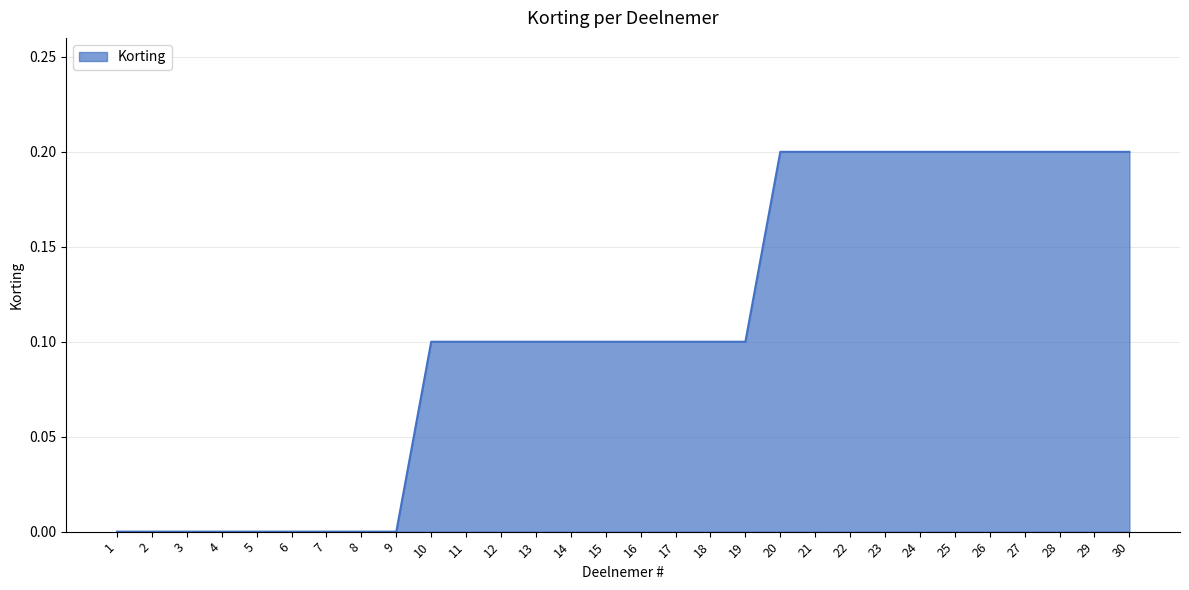

What is the average value?

0.1